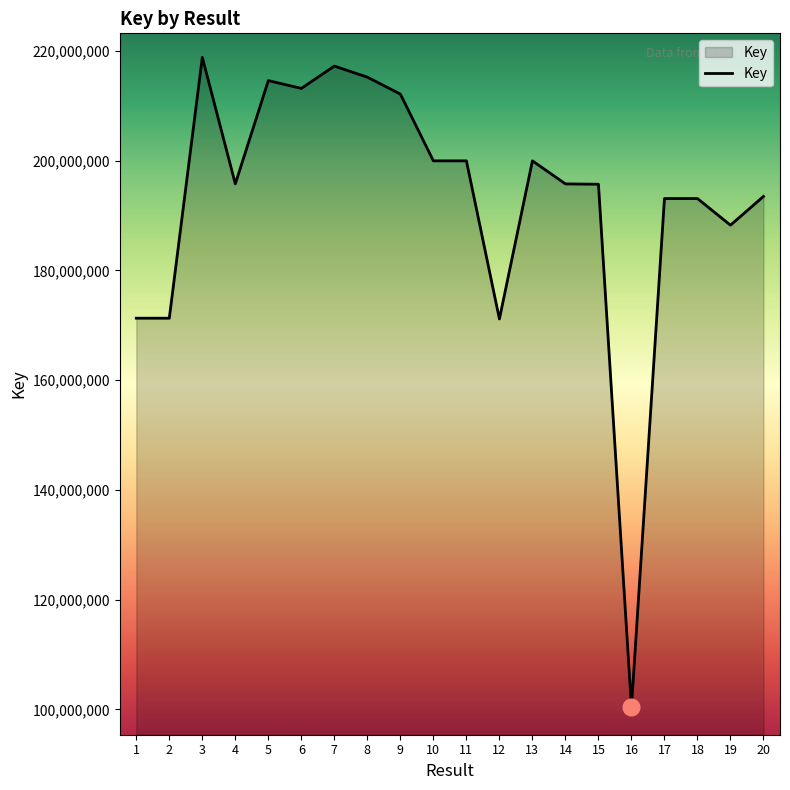

What is the change in value from 7 to 11?

-17266665